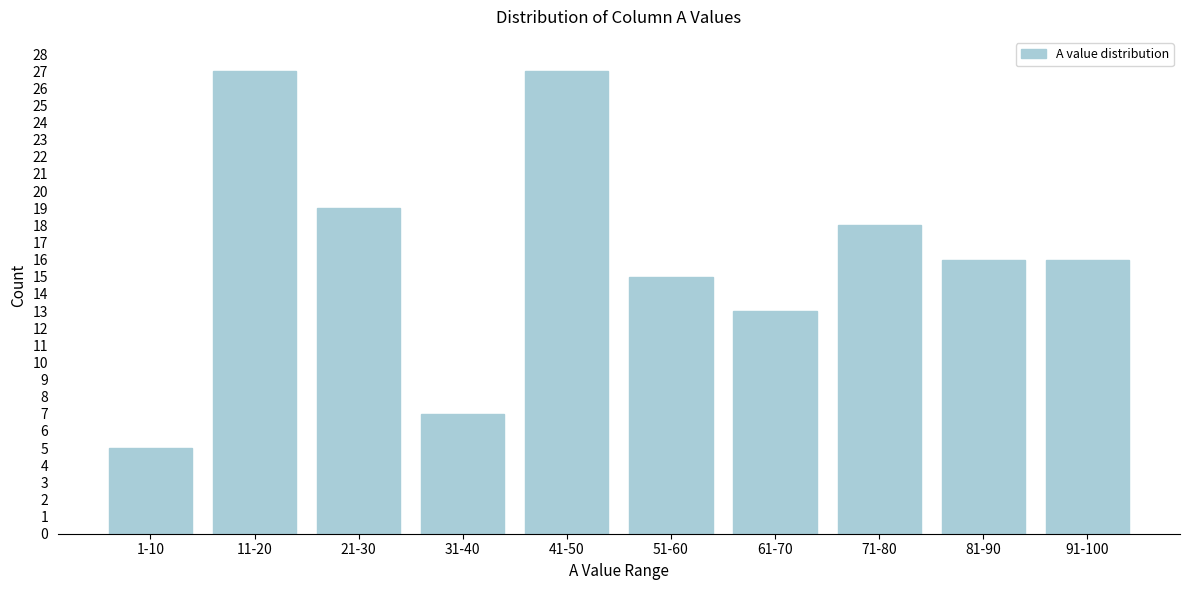

Reading right to left, list all the values displayed in this chart.

16	16	18	13	15	27	7	19	27	5